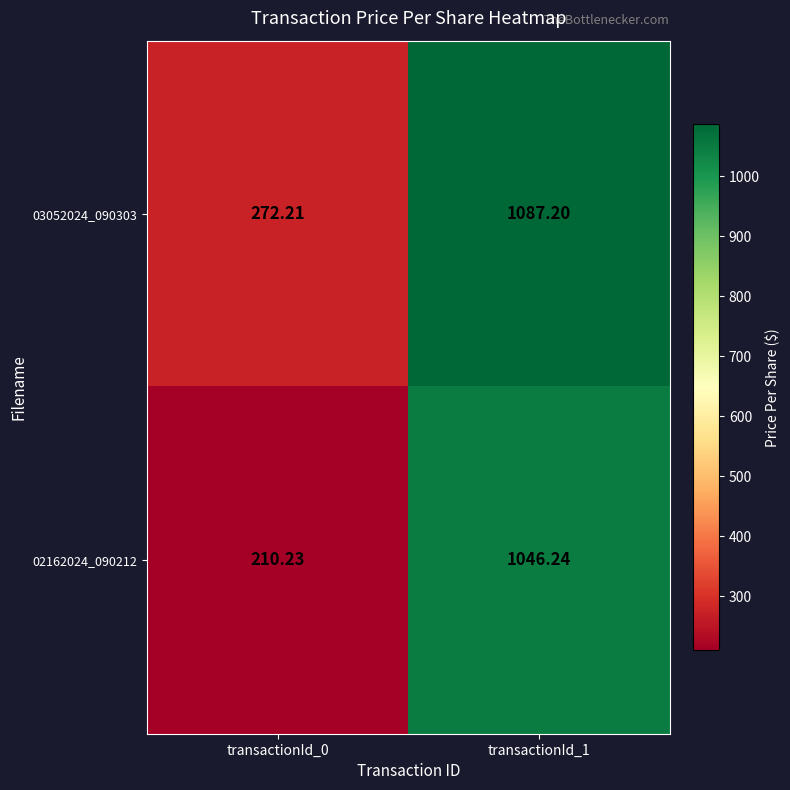

Which series changed the most between transactionId_0 and transactionId_1?

02162024_090212